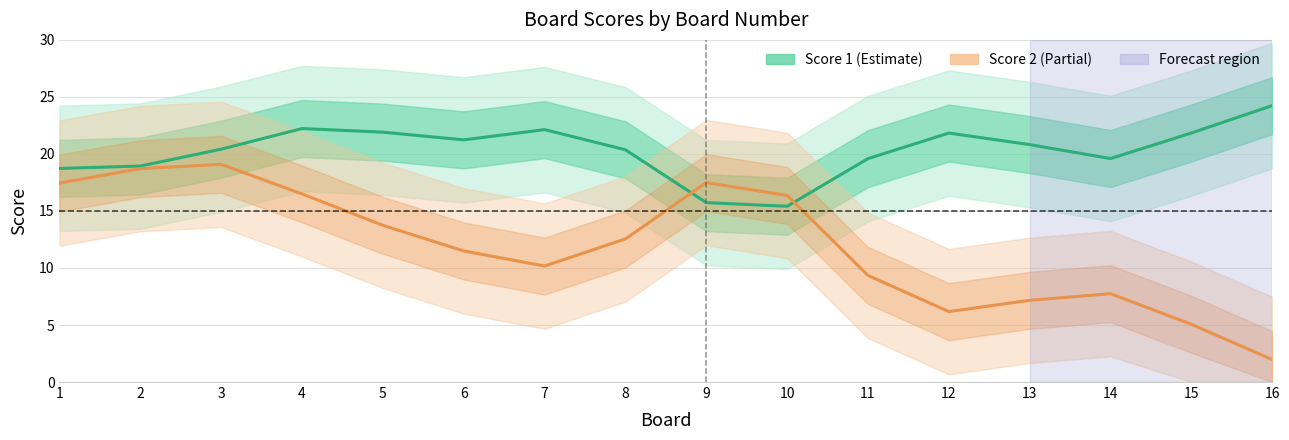

The Score 2 series shows 25.8 at 1. True or false?

False